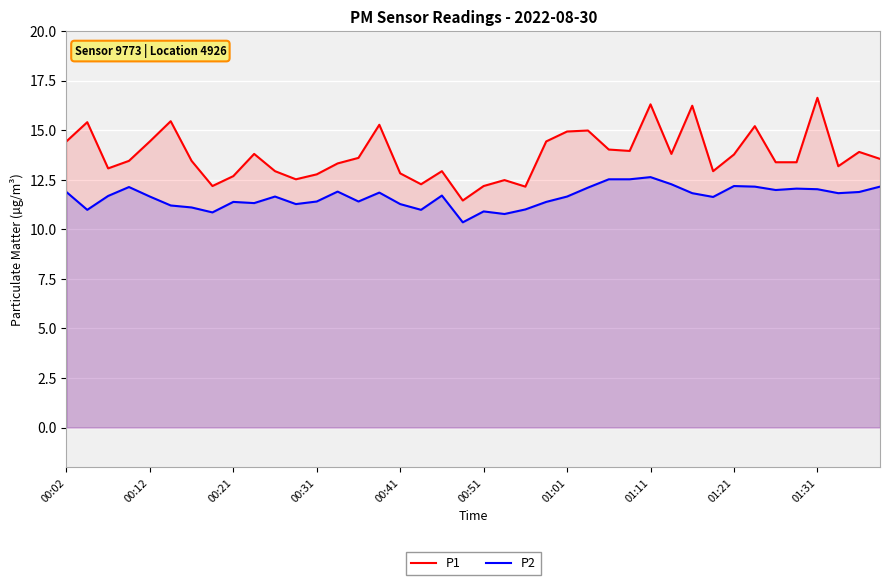

What is the spread (max minus min) of values at 00:31?

1.4